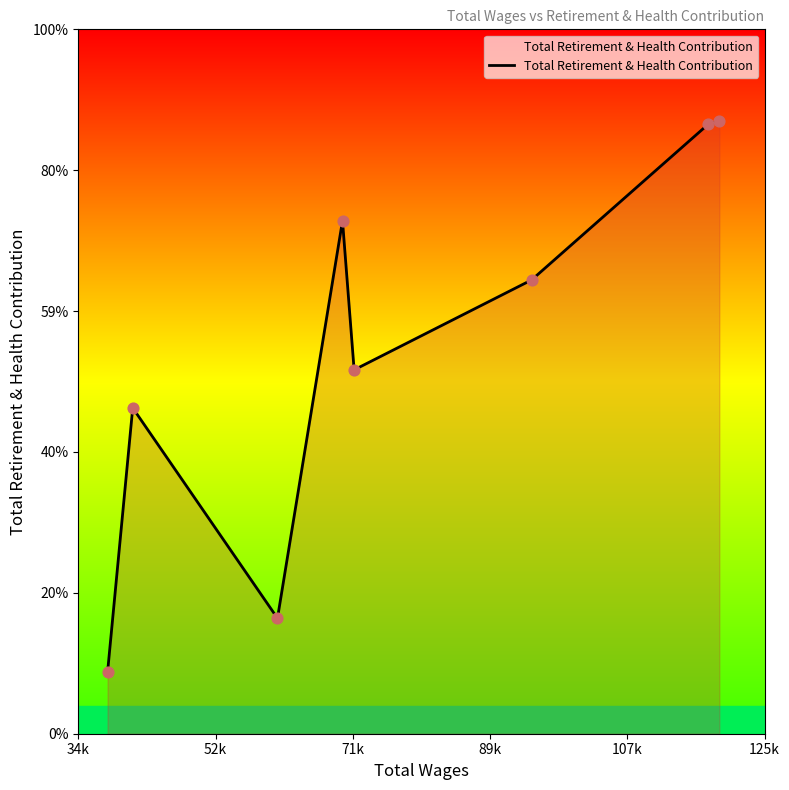

Is this an area chart (filled region under the line)?

Yes